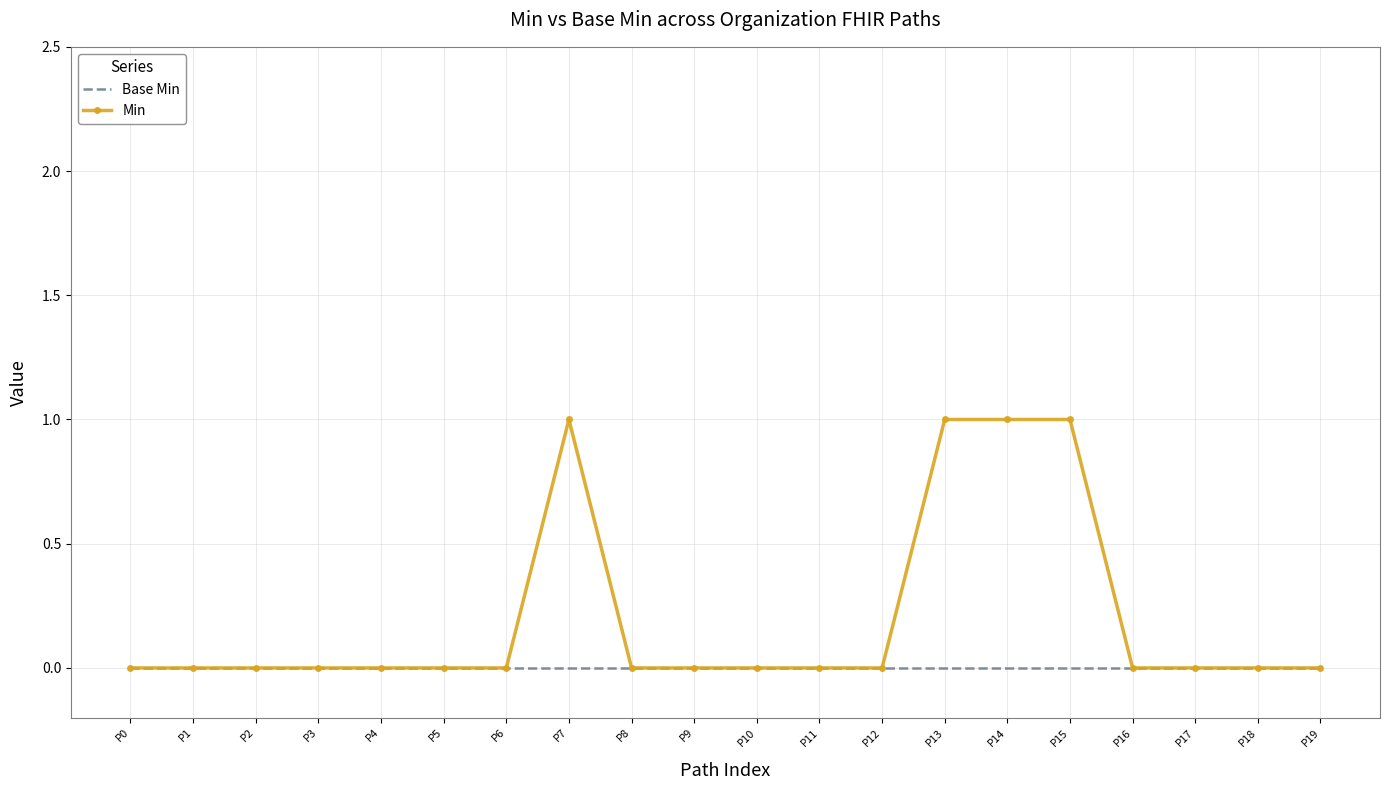

What are all the series names shown in the legend?

Base Min, Min